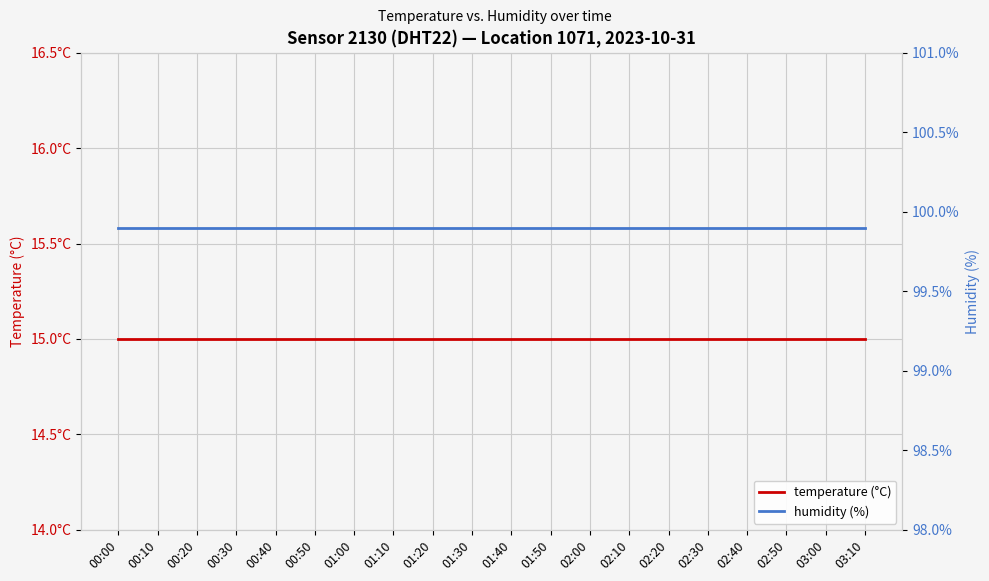

At 02:50, list the series in order from smallest to largest.

temperature (°C), humidity (%)